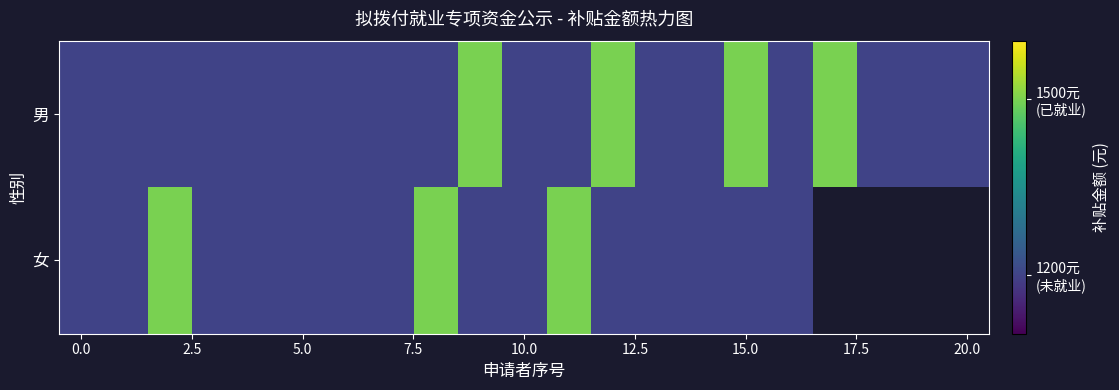

Between 15 and 16, which is larger?

15